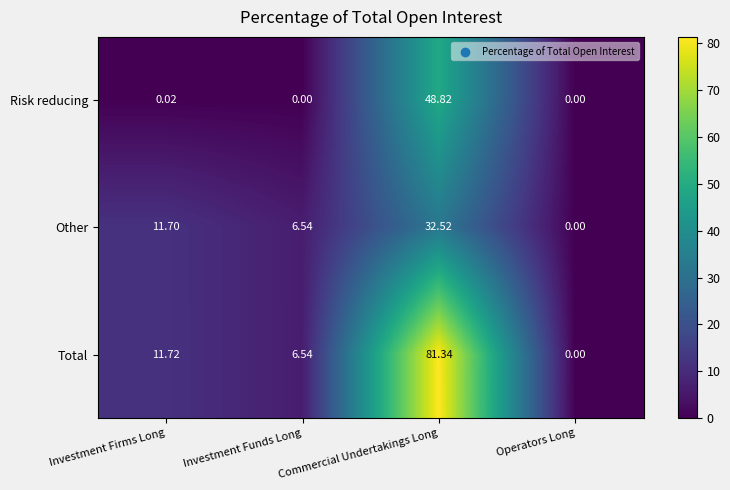

Rank the series at Investment Firms Long from lowest to highest value.

Risk reducing, Other, Total